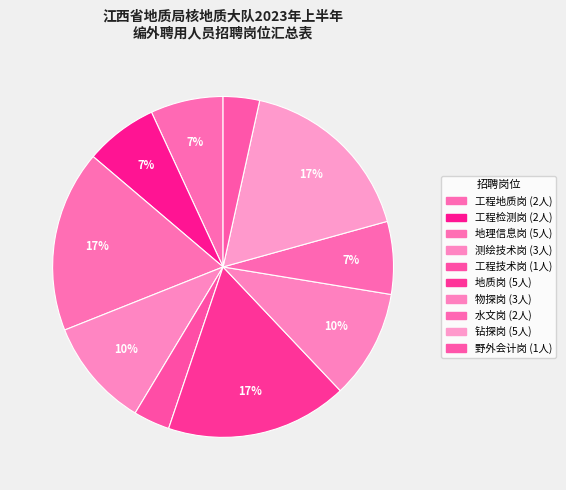

How many segments does this pie chart have?

10